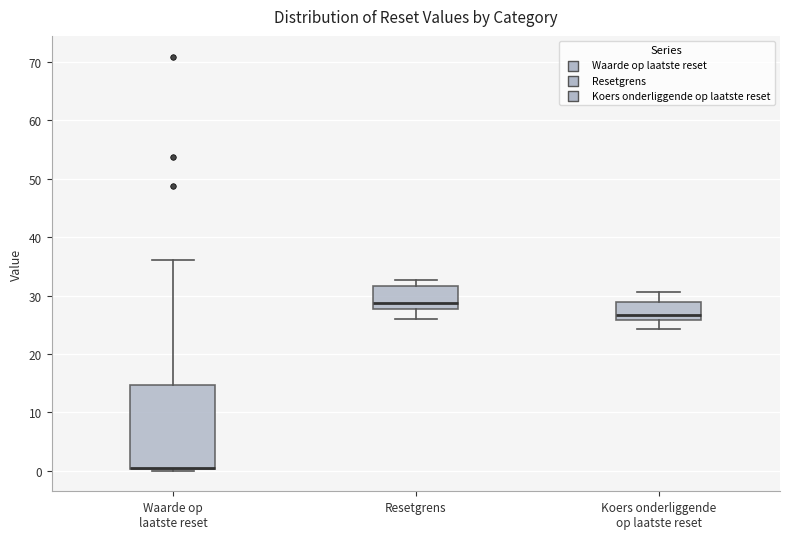

Reading left to right, read every box against the y-axis: the position of its median line, the range the box covers, and the ends of its whiskers. The values are not printed on the chart, so give them approximately, as read against the axis.

Waarde op laatste reset: median 1 (drawn on the box's lower edge), box 0 to 15, whiskers 0 (just below the box's lower edge) to 36
Resetgrens: median 29, box 28 to 32, whiskers 26 to 33
Koers onderliggende op laatste reset: median 27, box 26 to 29, whiskers 24 to 31